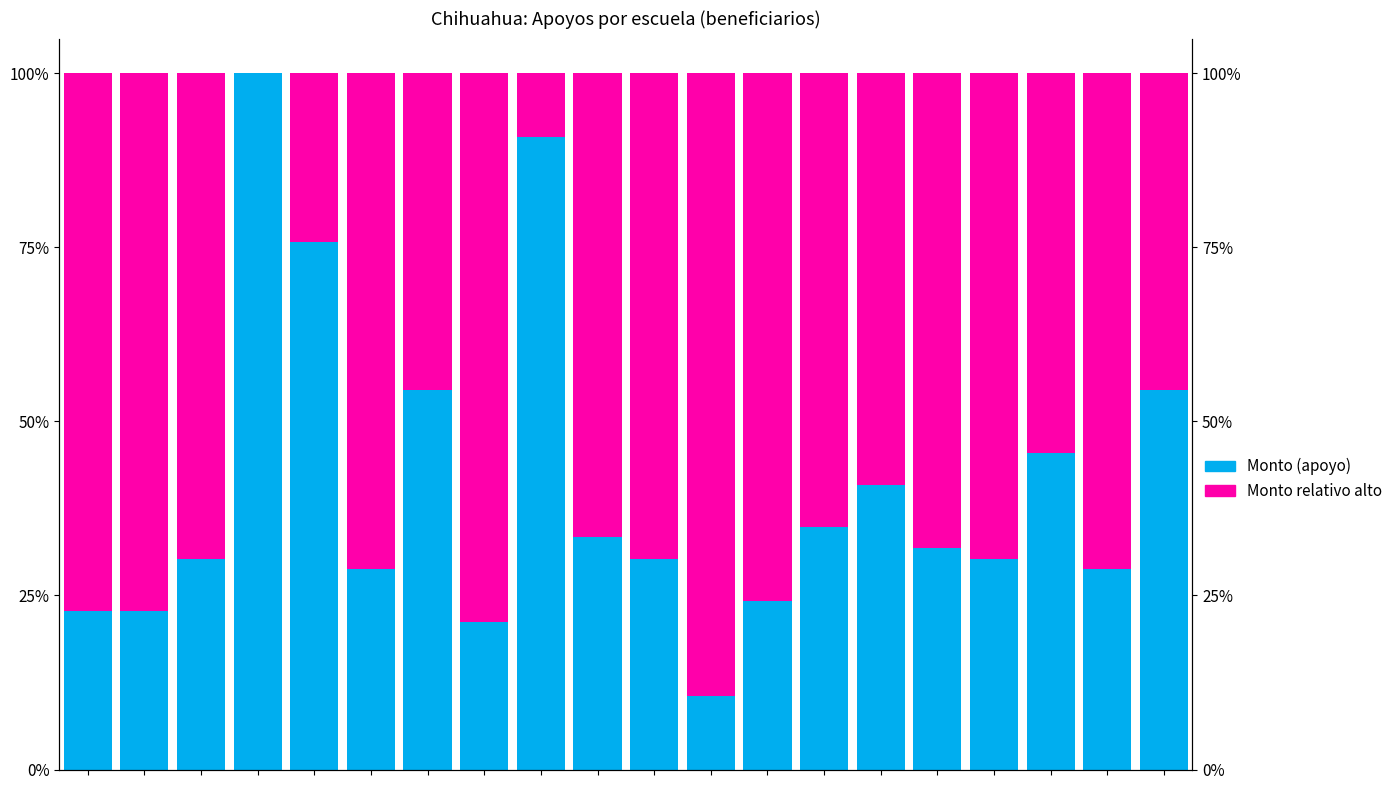

What is the difference between the maximum and minimum values in the Monto (apoyo) series?

0.9